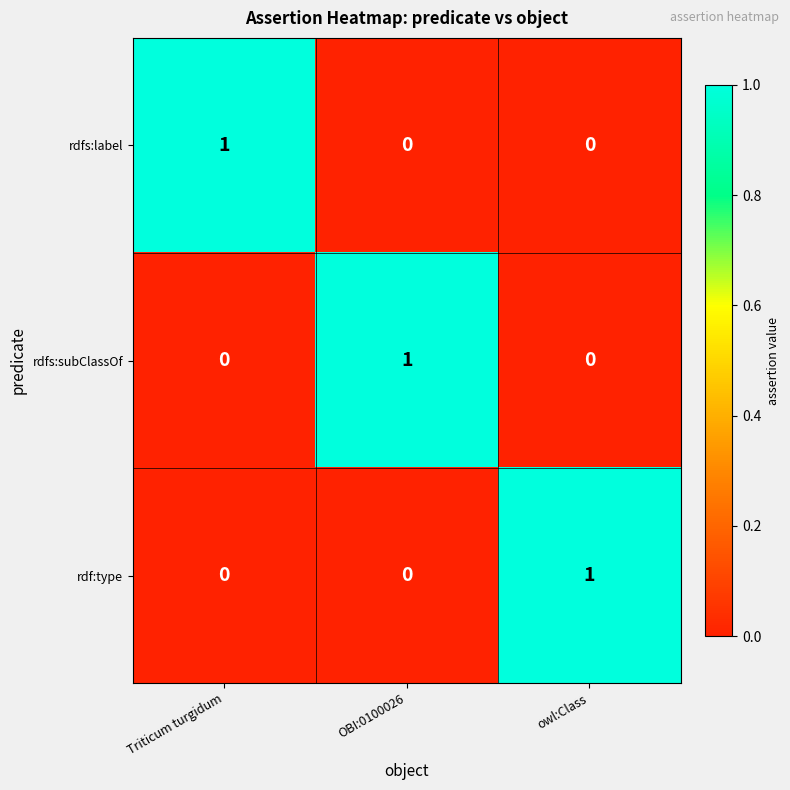

Reading left to right, what are all the values shown in this chart?

rdfs:label: Triticum turgidum=1	OBI:0100026=0	owl:Class=0
rdfs:subClassOf: Triticum turgidum=0	OBI:0100026=1	owl:Class=0
rdf:type: Triticum turgidum=0	OBI:0100026=0	owl:Class=1